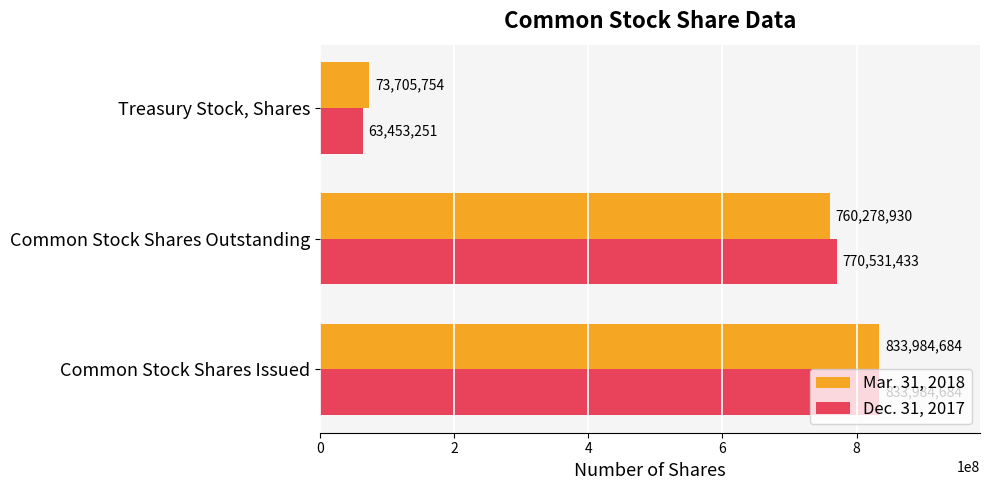

Which category has the lowest value in the Mar. 31, 2018 series?

Treasury Stock, Shares